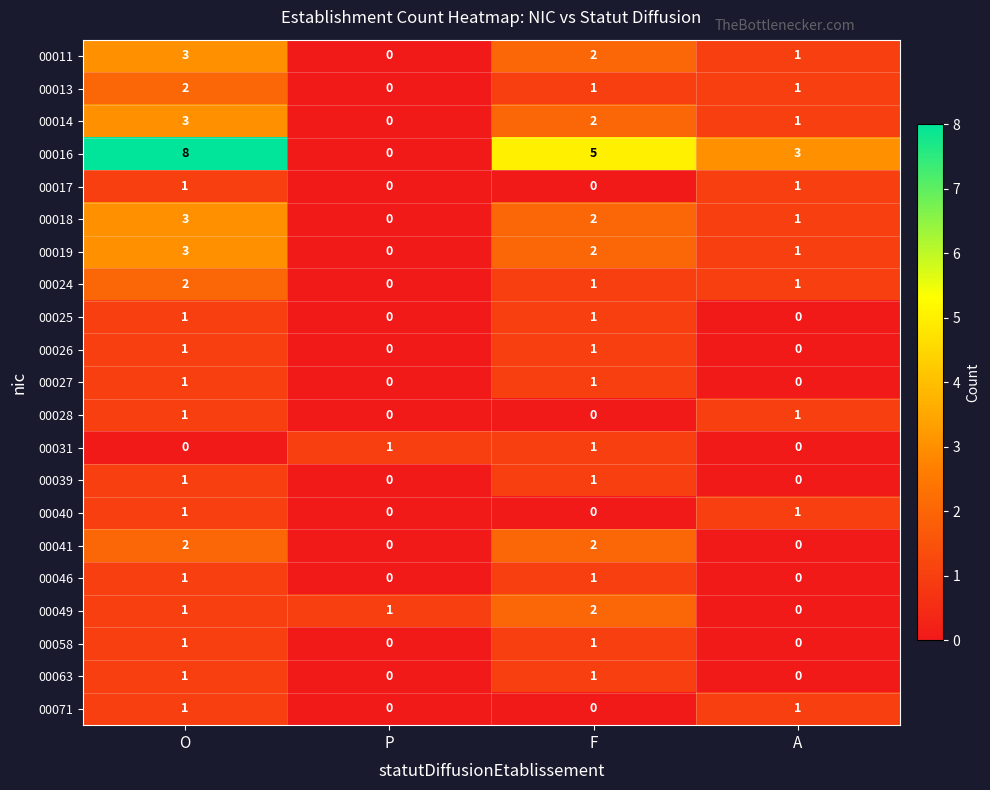

What is the sum of all 00019 values?

6